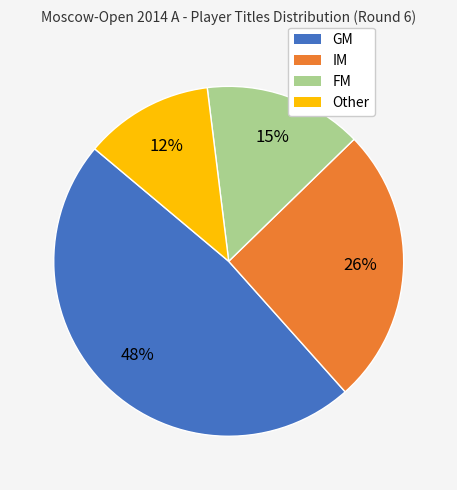

Approximately how many times larger is the value at Other compared to FM?

0.8